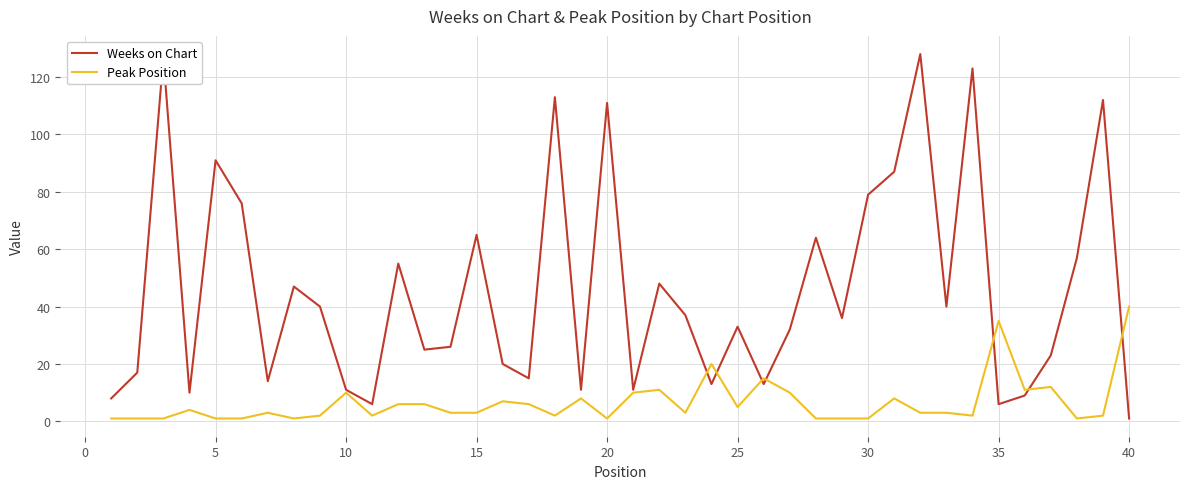

Which series has the largest total across all categories?

Weeks on Chart